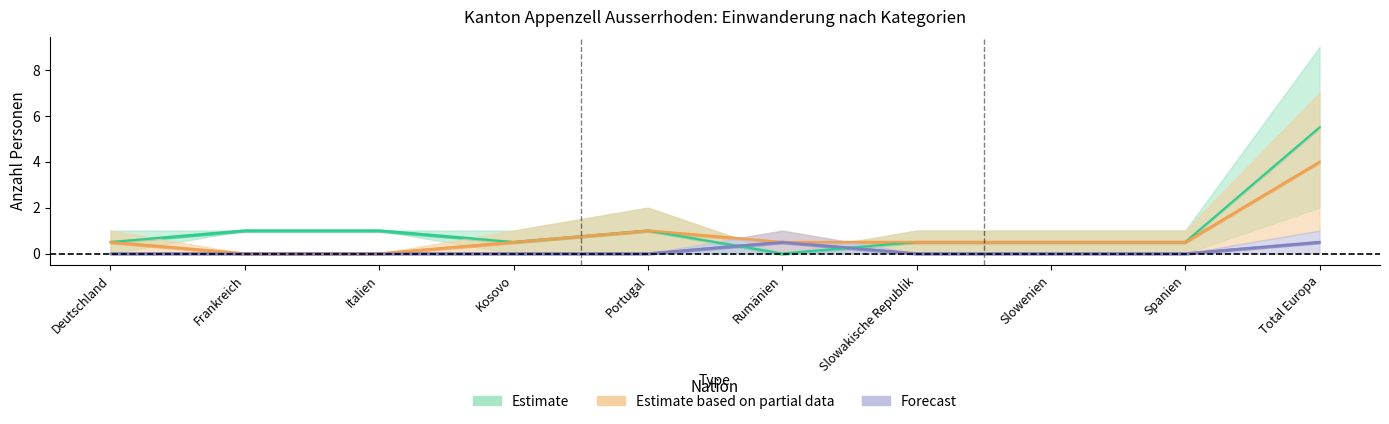

What is the label of the 4th point from the right?

Slowakische Republik